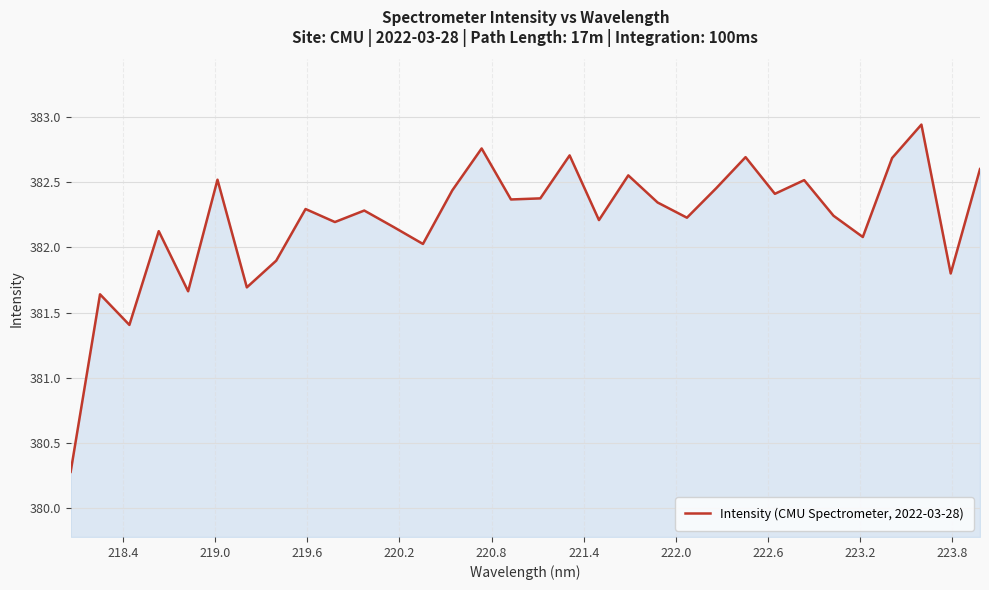

What is the difference between the maximum and minimum values?

2.7